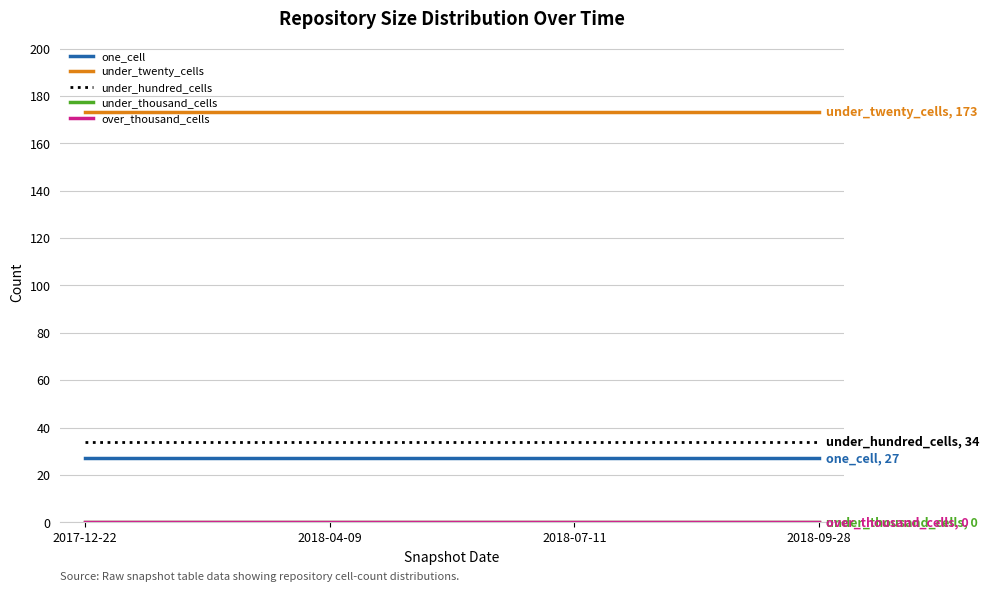

What is the total value across all series at 2018-04-09?

234